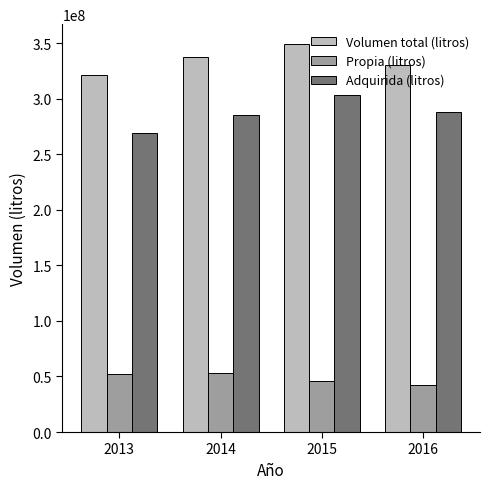

How many data points in Propia (litros) are less than 52680255?

2